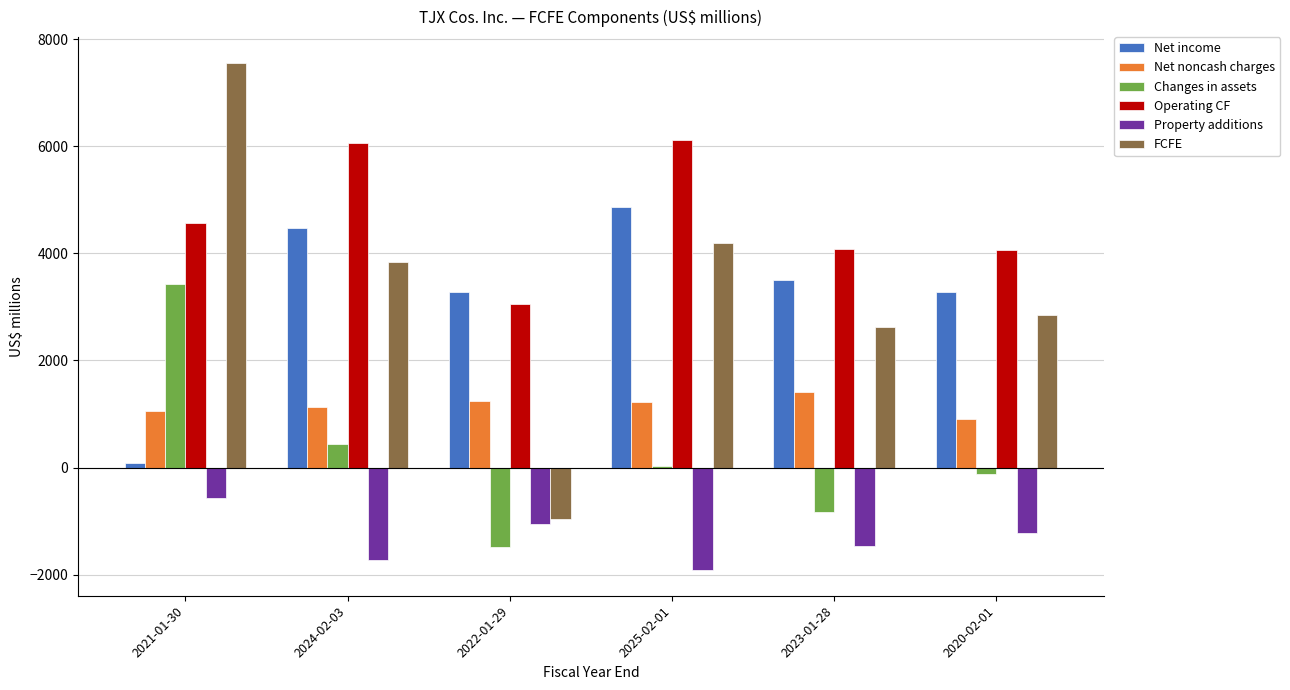

What is the sum of all Net income values?

19481